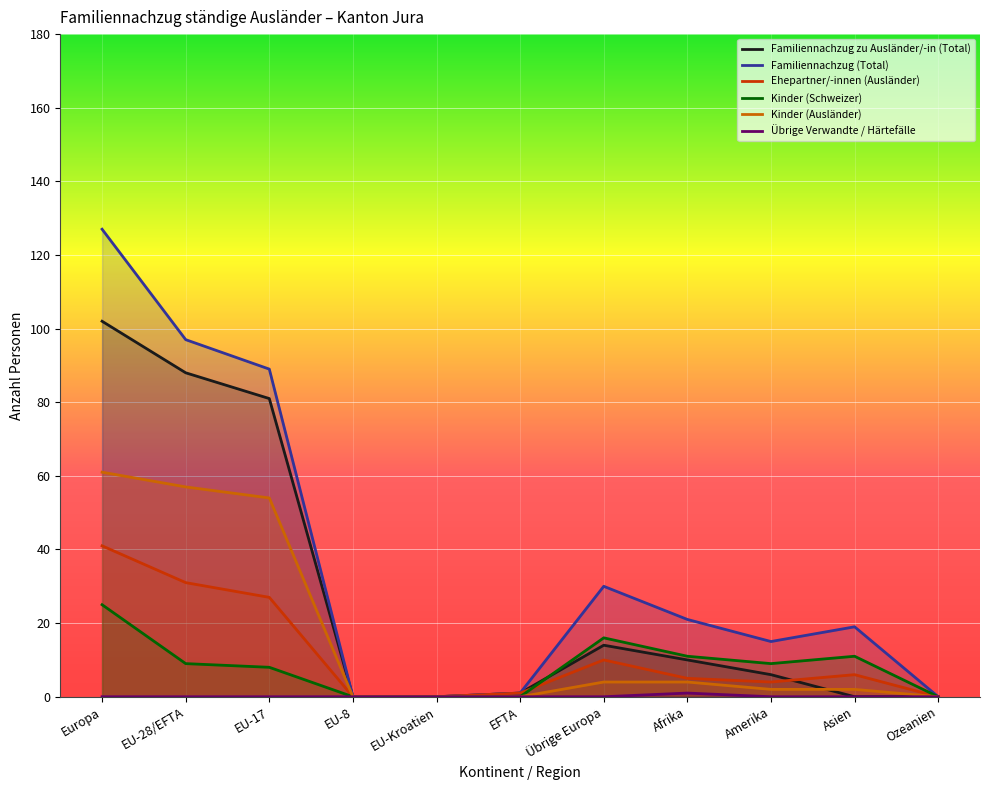

Between EU-17 and Übrige Europa, which series saw the biggest shift?

Familiennachzug zu Ausländer/-in (Total)